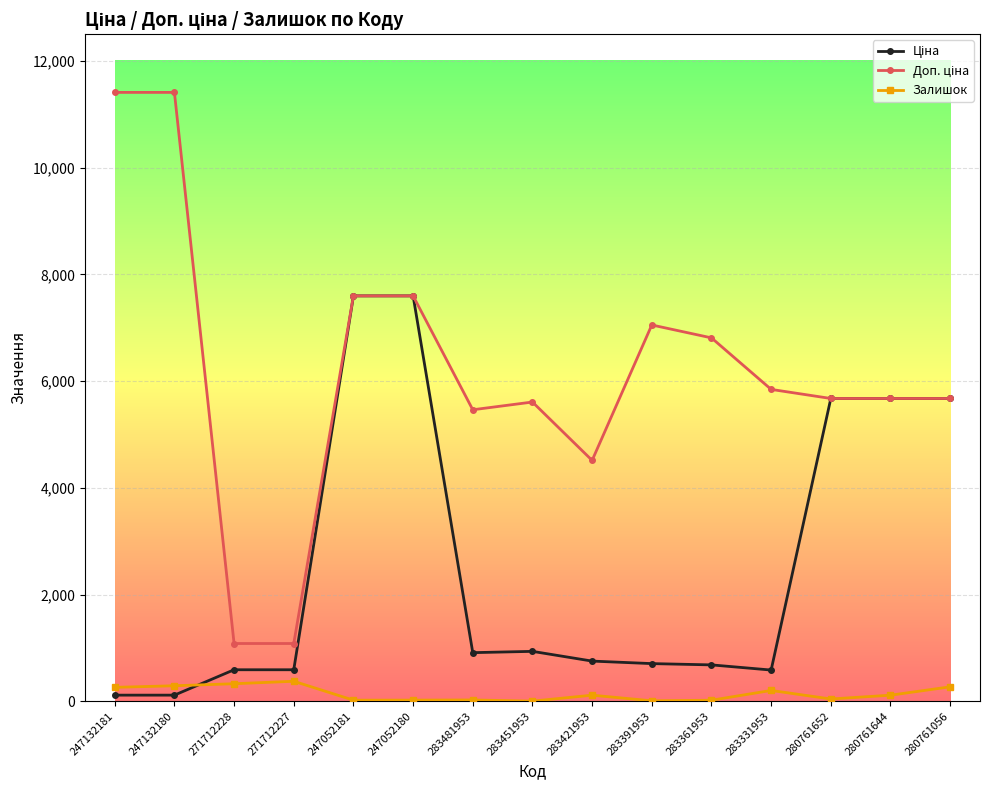

At how many categories does at least one series exceed 6500?

6